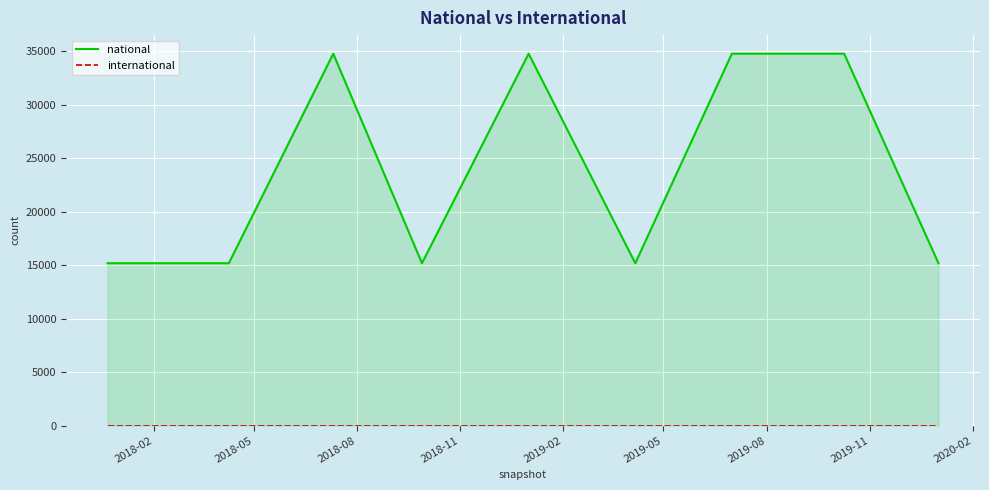

In national, how many points are higher than both neighbors (excluding endpoints)?

2